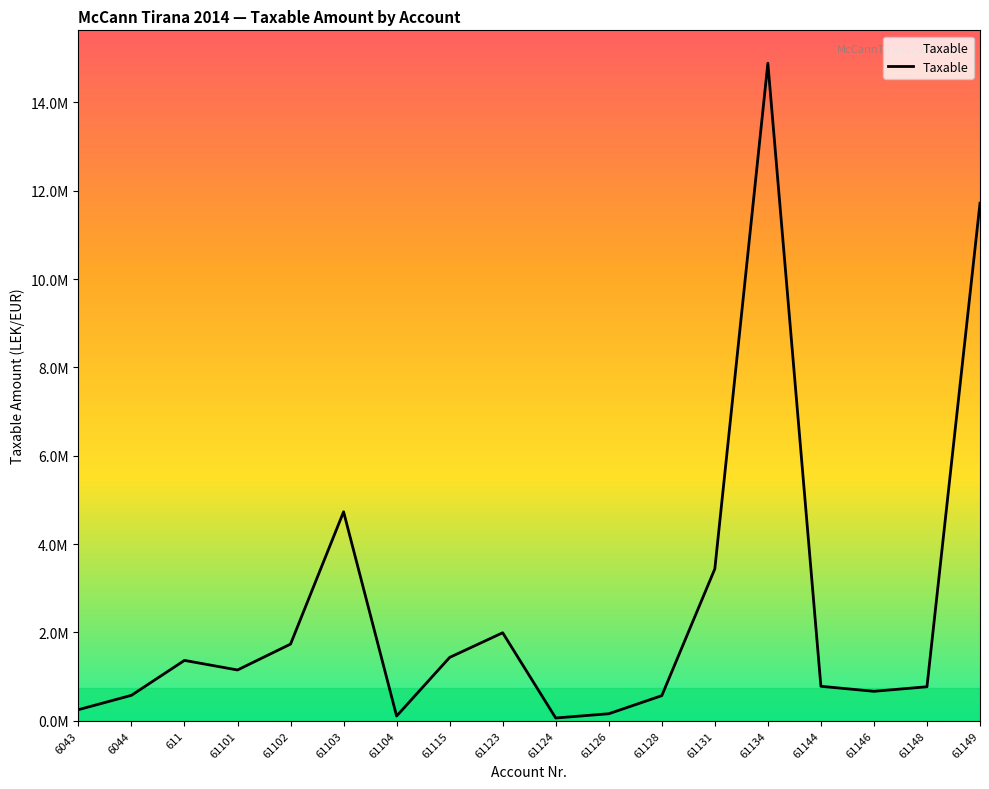

Rank the categories by value from highest to lowest.

61134, 61149, 61103, 61131, 61123, 61102, 61115, 611, 61101, 61144, 61148, 61146, 6044, 61128, 6043, 61126, 61104, 61124